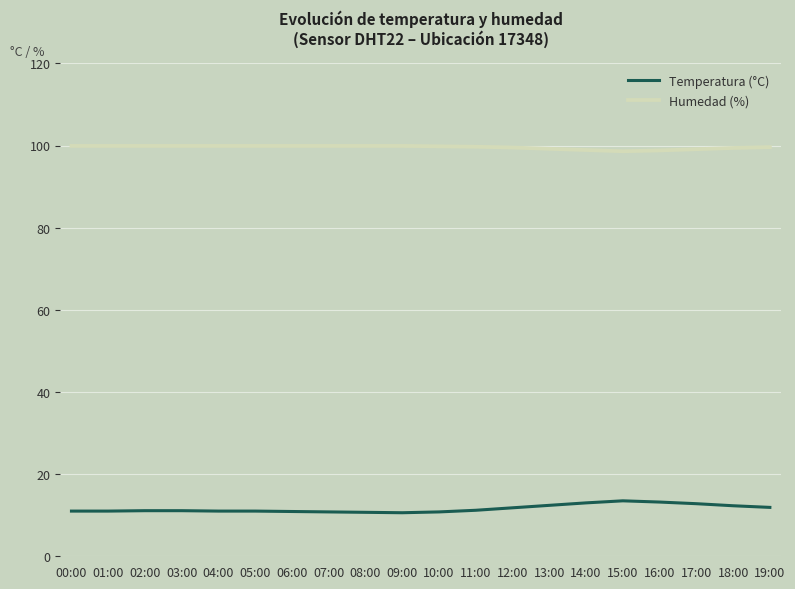

The value of Temperatura (°C) at 10:00 is 10.8. True or false?

True